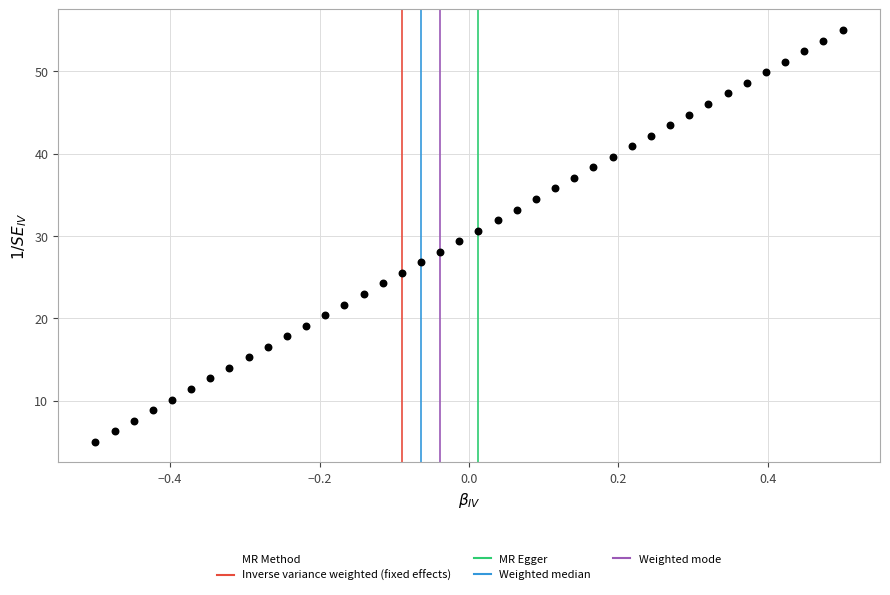

What is the range of X values (max minus min)?

1.0